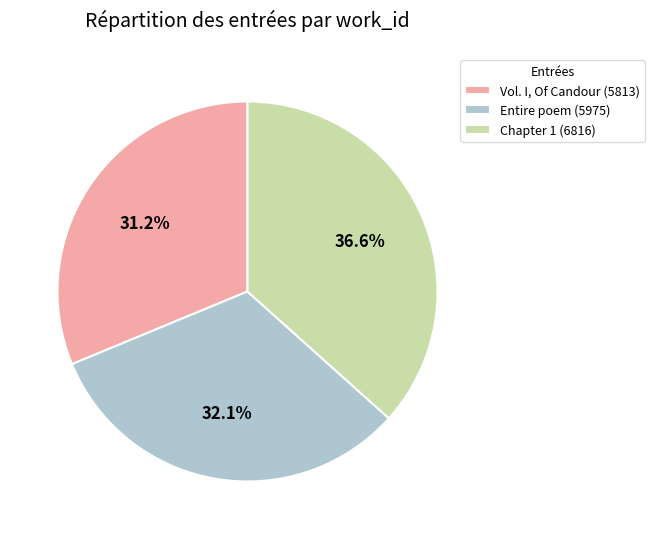

Which has a higher value, Vol. I, Of Candour (5813) or Entire poem (5975)?

Entire poem (5975)